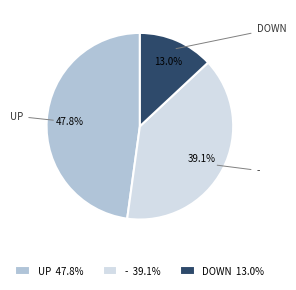

Is there a majority slice in this chart?

No